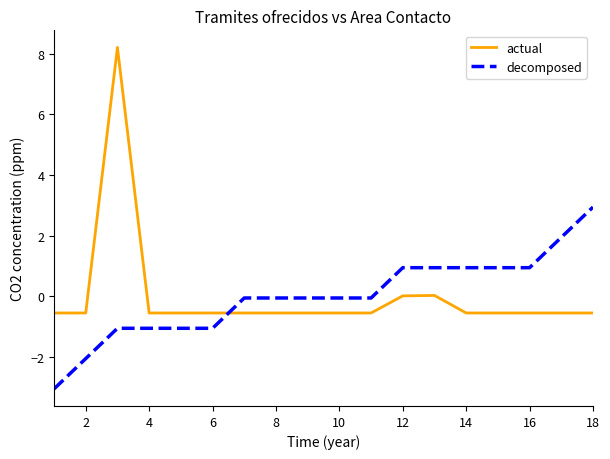

What is the difference between the maximum and minimum values in the actual series?

8.8